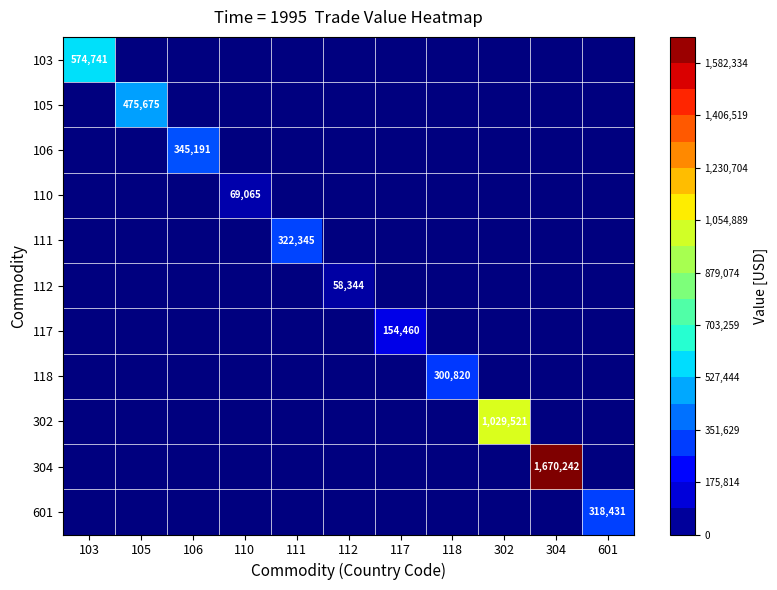

What is the maximum value shown in the chart?

1670242